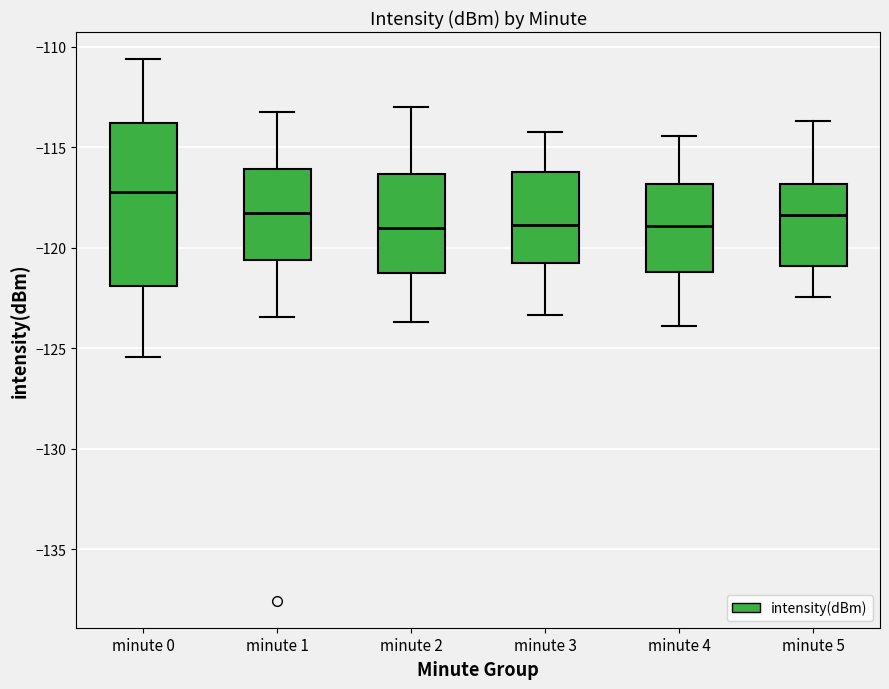

Where is the upper edge of the box for minute 2 on the y-axis? The values are not printed on the chart, so give them approximately, as read against the axis.

-116.5